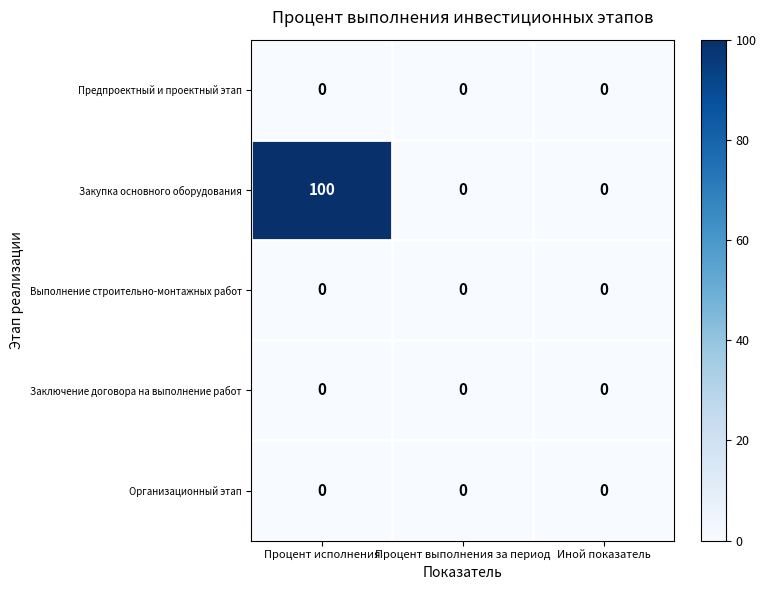

True or false: Закупка основного оборудования has a value of 153 at Процент исполнения.

False